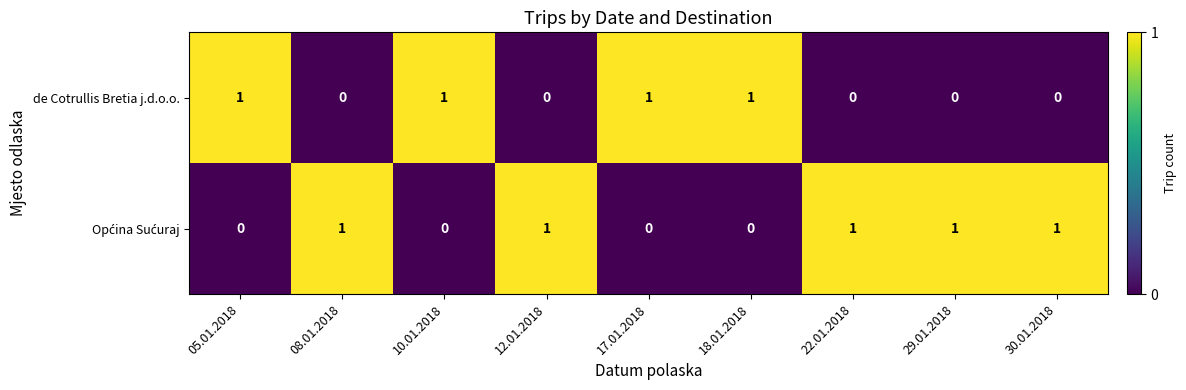

At how many categories does at least one series exceed 0?

9